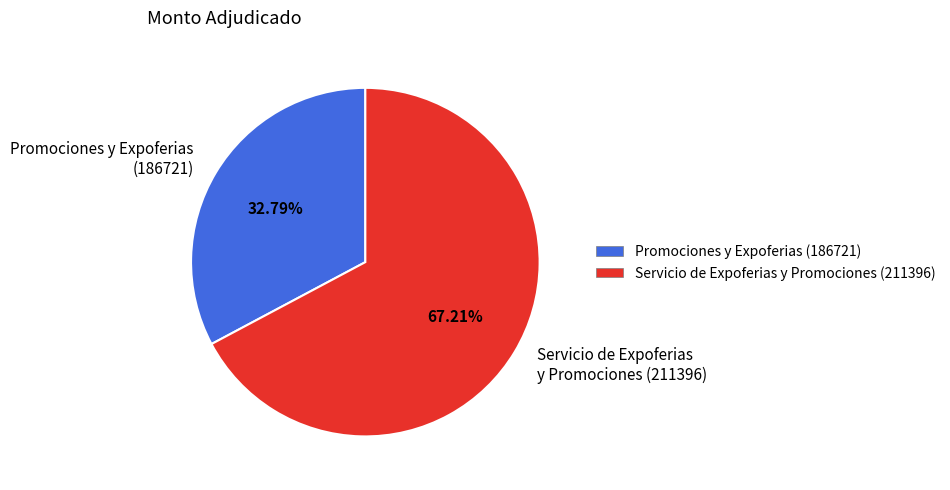

Count the number of slices in the pie.

2